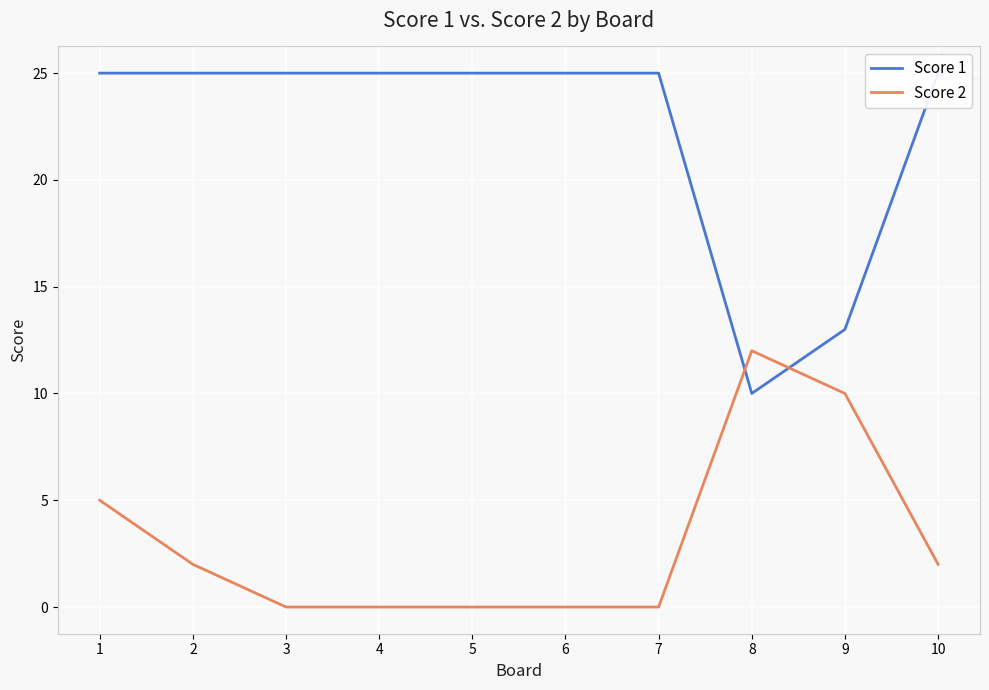

Which series has the largest total across all categories?

Score 1